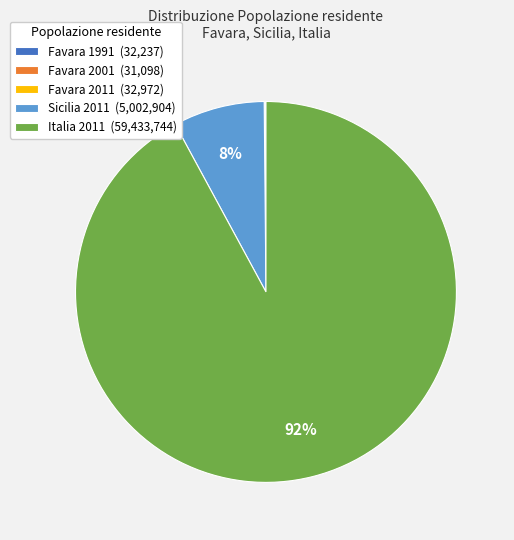

Combined, do Italia 2011 (59,433,744) and Sicilia 2011 (5,002,904) account for over 50%?

Yes